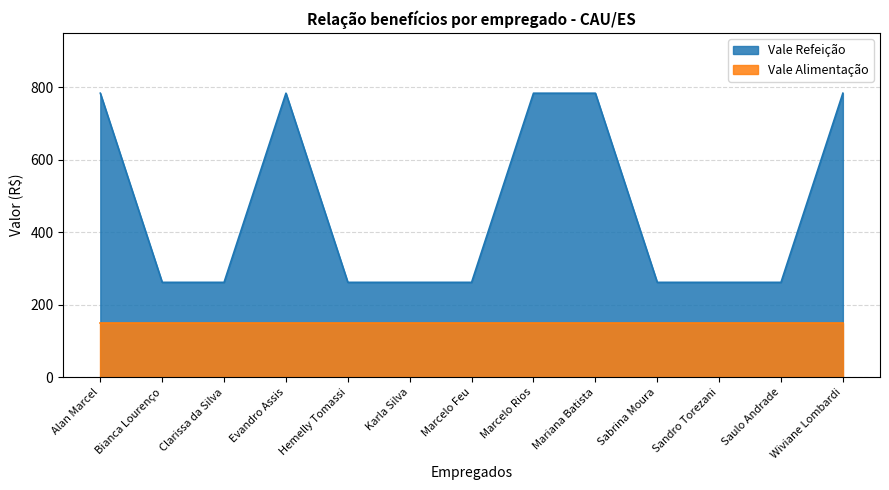

Count the values in the range 262 to 784.

13